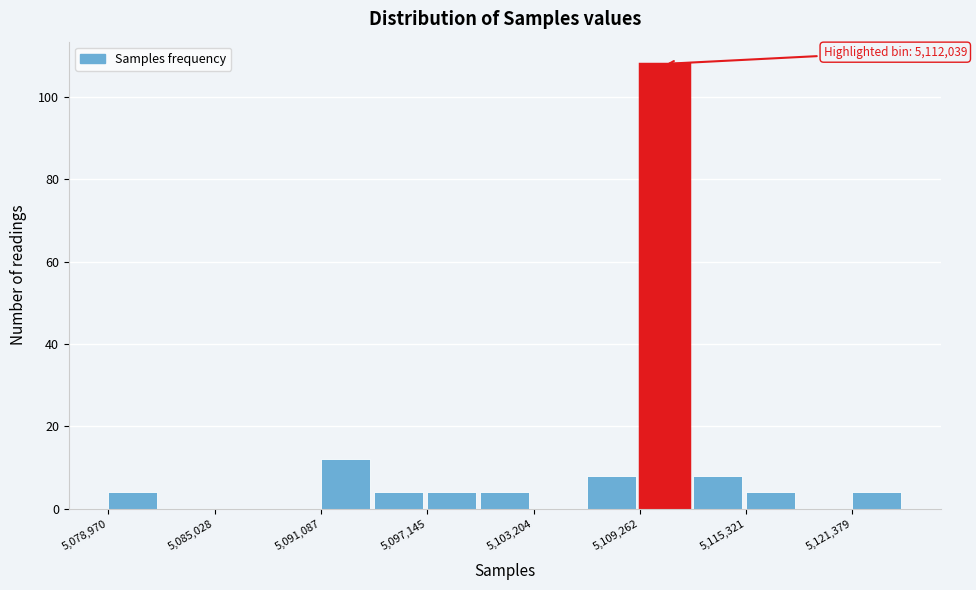

Around what value on the x-axis is the tallest bar? Give the approximate position of its centre, as read against the axis.

5111000